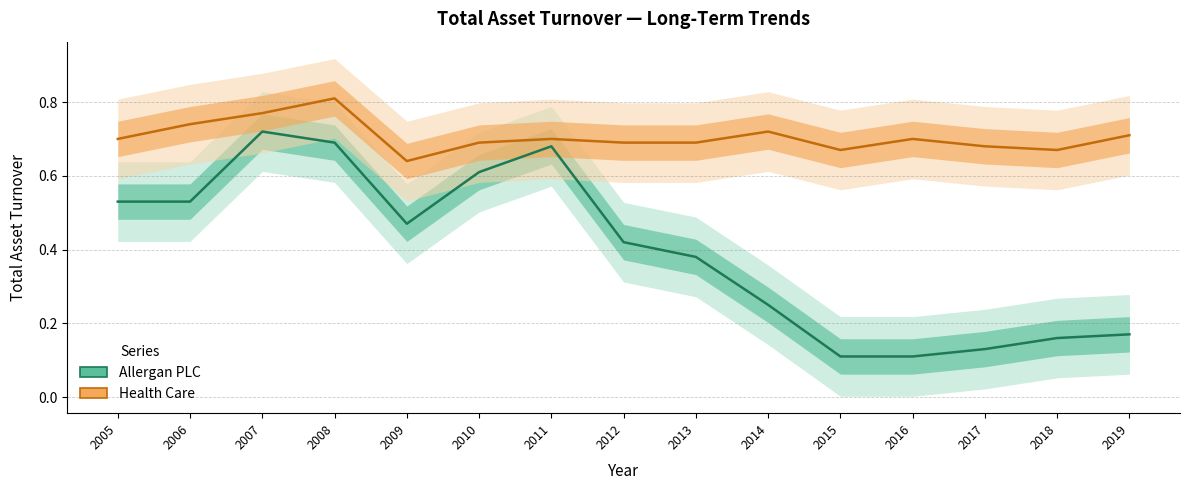

Does the chart display data point markers on the line(s)?

No